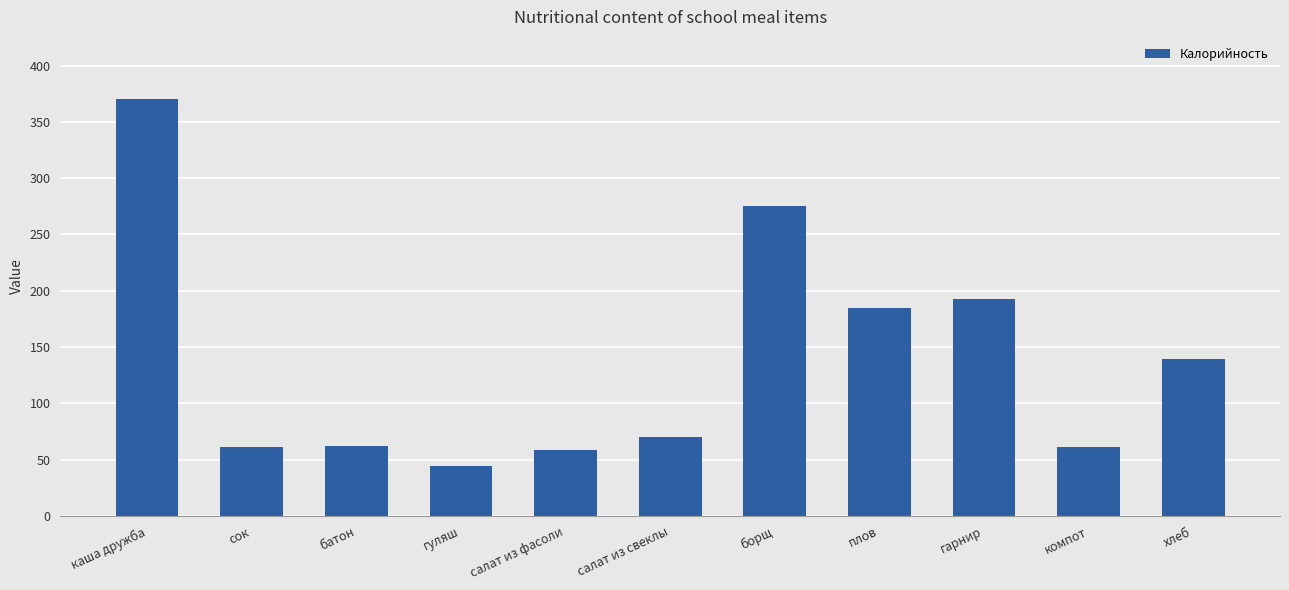

What is the value of the 6th bar from the left?

70.0